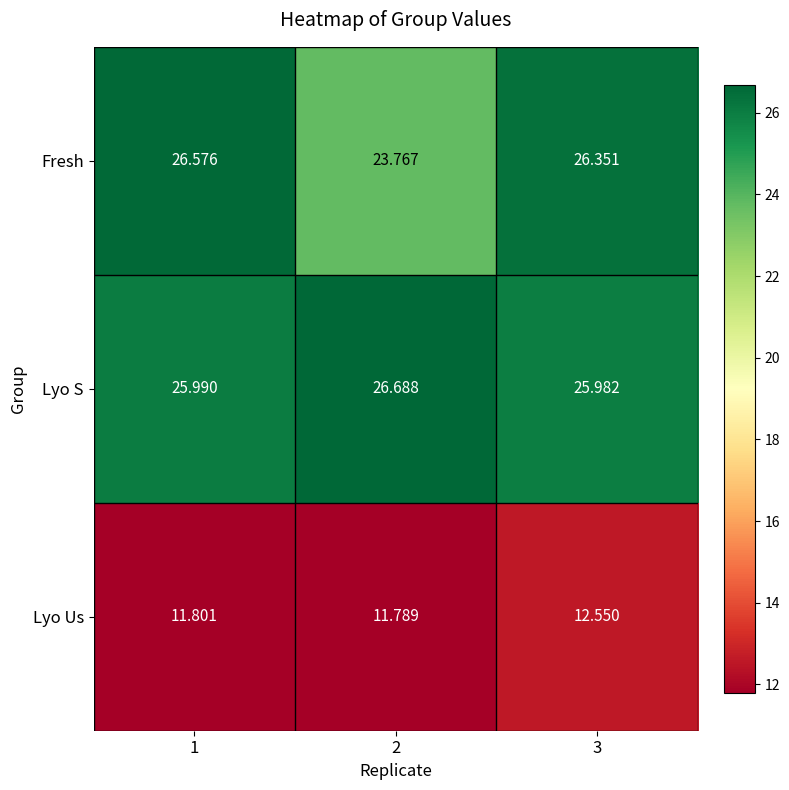

Rank the series by their maximum value, from lowest to highest.

Lyo Us, Fresh, Lyo S